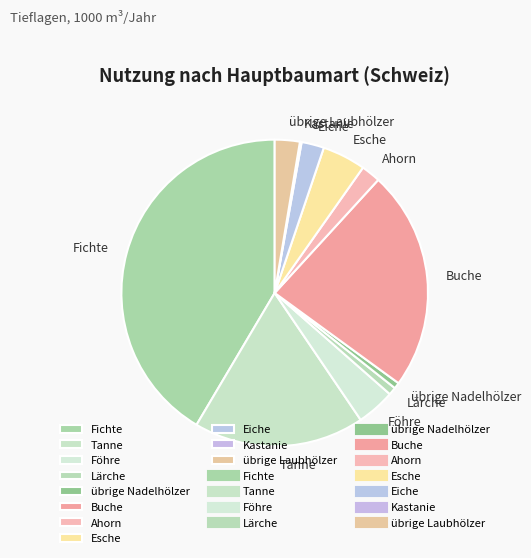

Is it true that Buche is 31% of the pie?

False